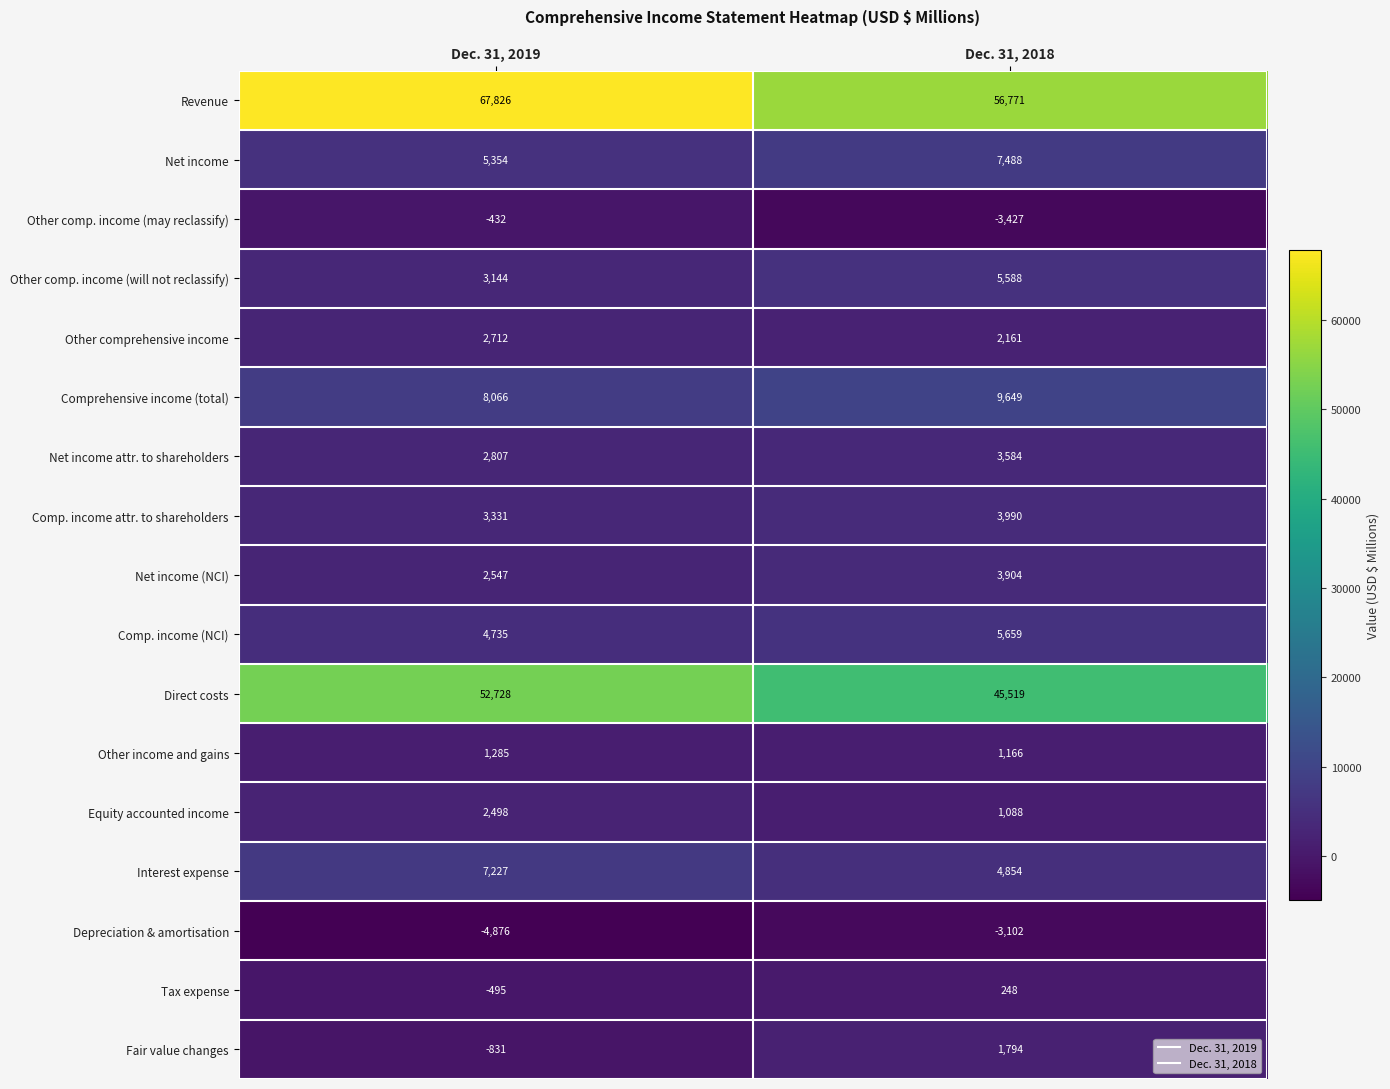

The value of Comprehensive income (total) at Dec. 31, 2018 is 2875. True or false?

False